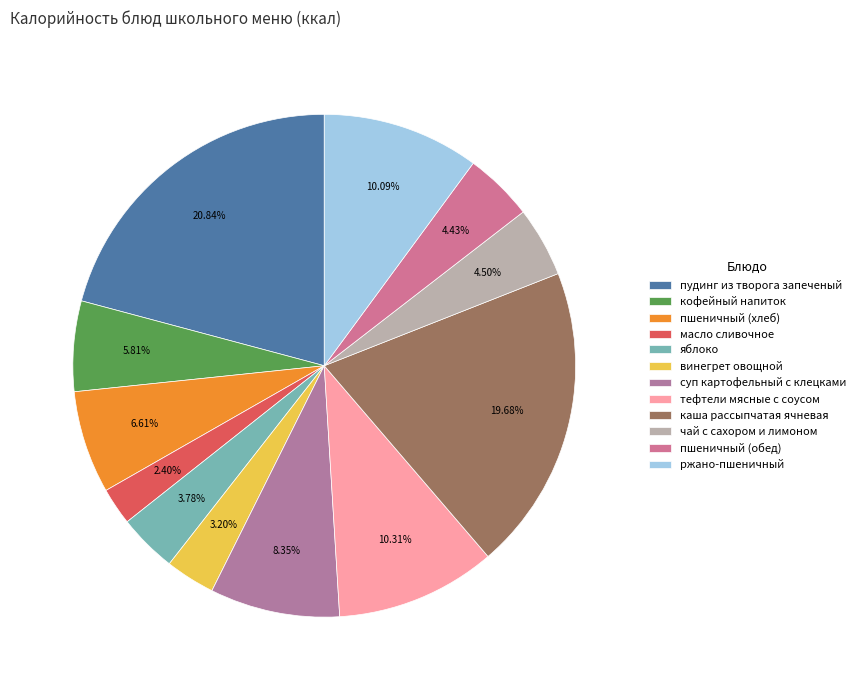

To the nearest percent, what is the average slice percentage?

8%